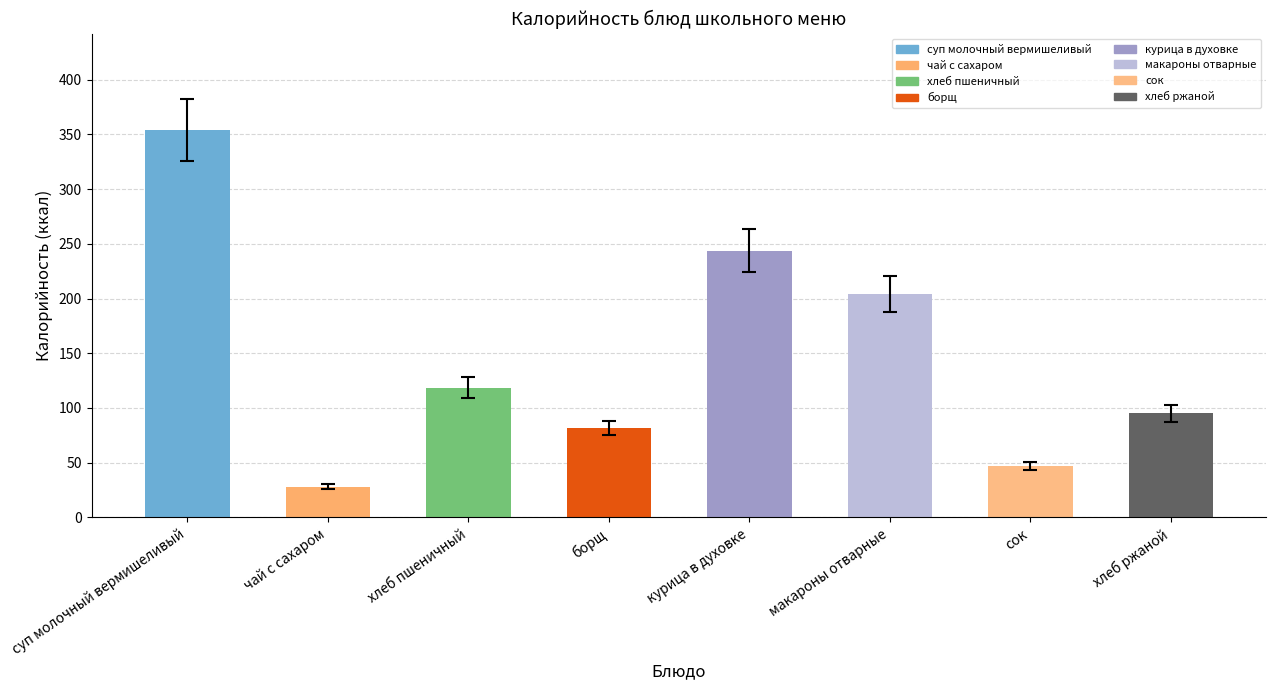

What is the sum of all values?

1172.0